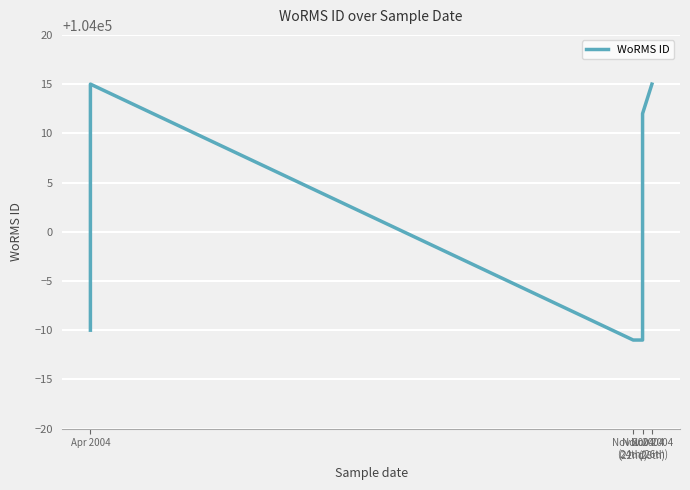

What is the maximum value shown in the chart?

104015